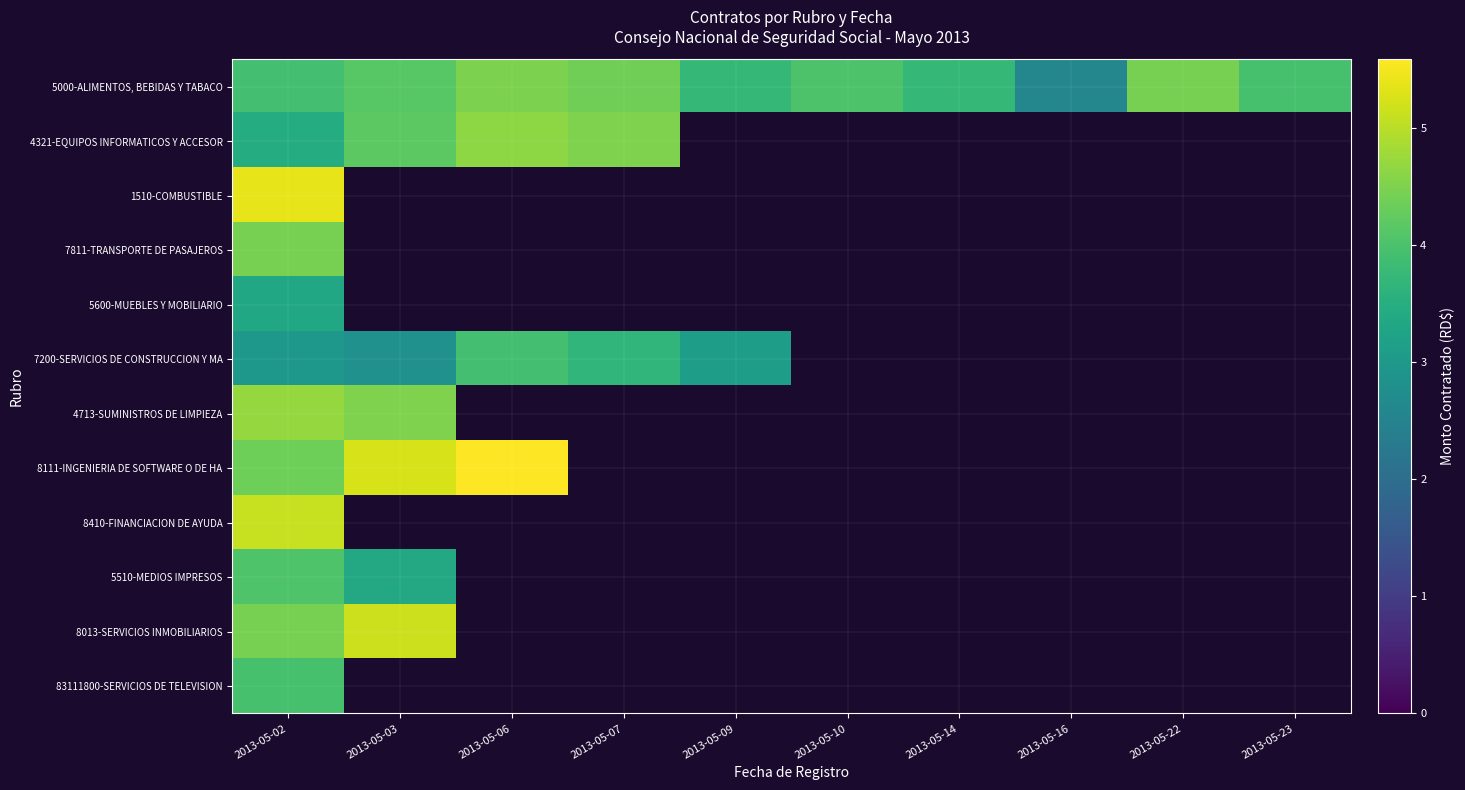

At 2013-05-10, list the series in order from smallest to largest.

5000-ALIMENTOS, BEBIDAS Y TABACO, 4321-EQUIPOS INFORMATICOS Y ACCESOR, 1510-COMBUSTIBLE, 7811-TRANSPORTE DE PASAJEROS, 5600-MUEBLES Y MOBILIARIO, 7200-SERVICIOS DE CONSTRUCCION Y MA, 4713-SUMINISTROS DE LIMPIEZA, 8111-INGENIERIA DE SOFTWARE O DE HA, 8410-FINANCIACION DE AYUDA, 5510-MEDIOS IMPRESOS, 8013-SERVICIOS INMOBILIARIOS, 83111800-SERVICIOS DE TELEVISION